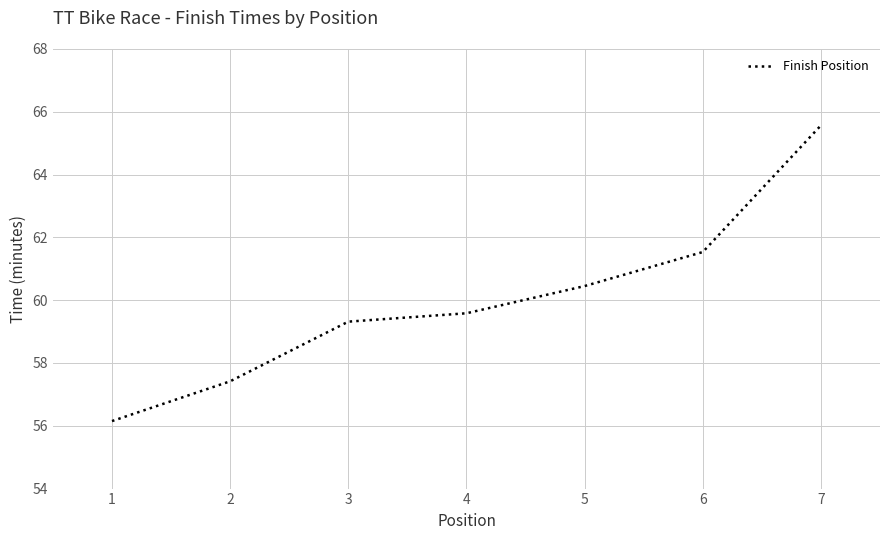

Approximately how many times larger is the value at 4 compared to 5?

1.0